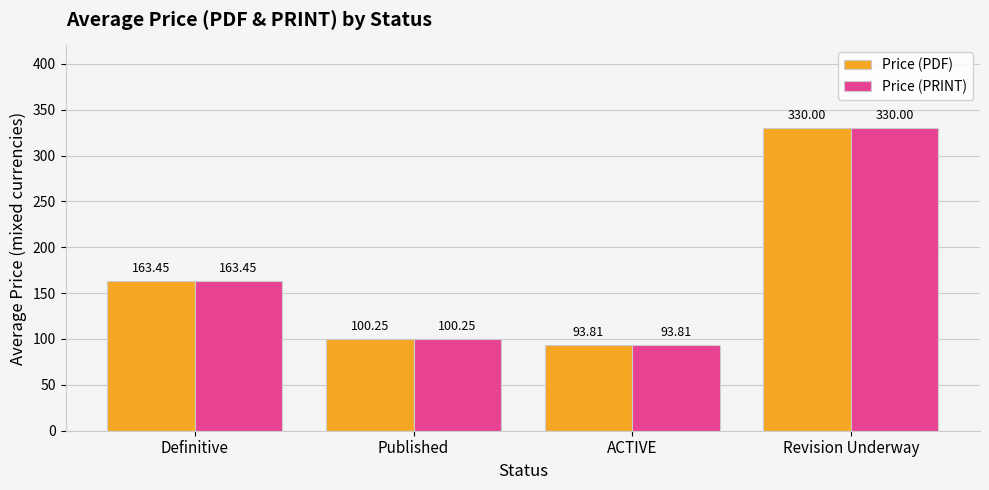

At how many categories does at least one series exceed 170?

1